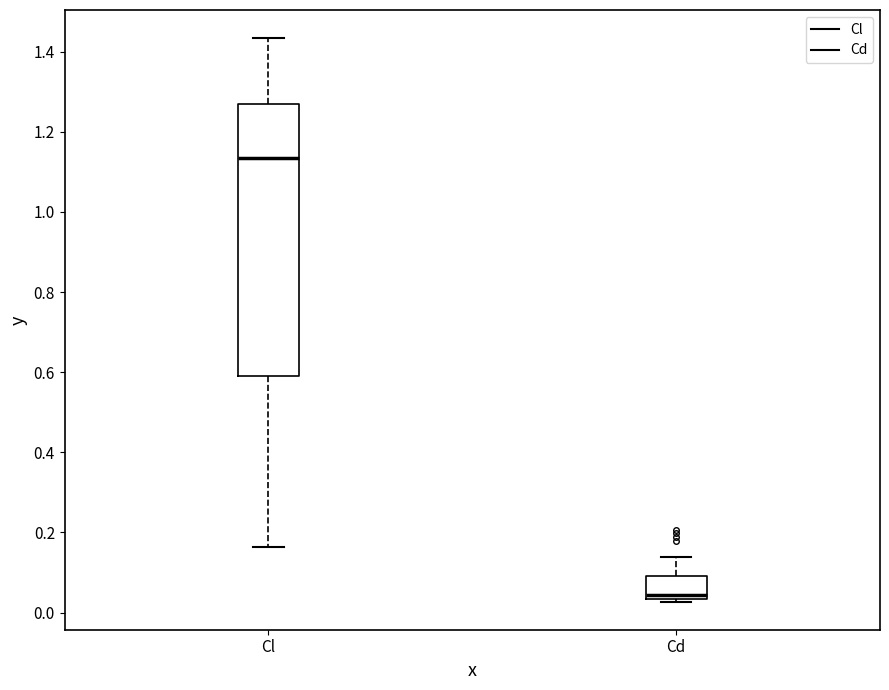

Reading left to right, read every box against the y-axis: the position of its median line, the range the box covers, and the ends of its whiskers. The values are not printed on the chart, so give them approximately, as read against the axis.

Cl: median 1.14, box 0.60 to 1.26, whiskers 0.16 to 1.44
Cd: median 0.04 (just above the box's lower edge), box 0.04 to 0.10, whiskers 0.02 to 0.14